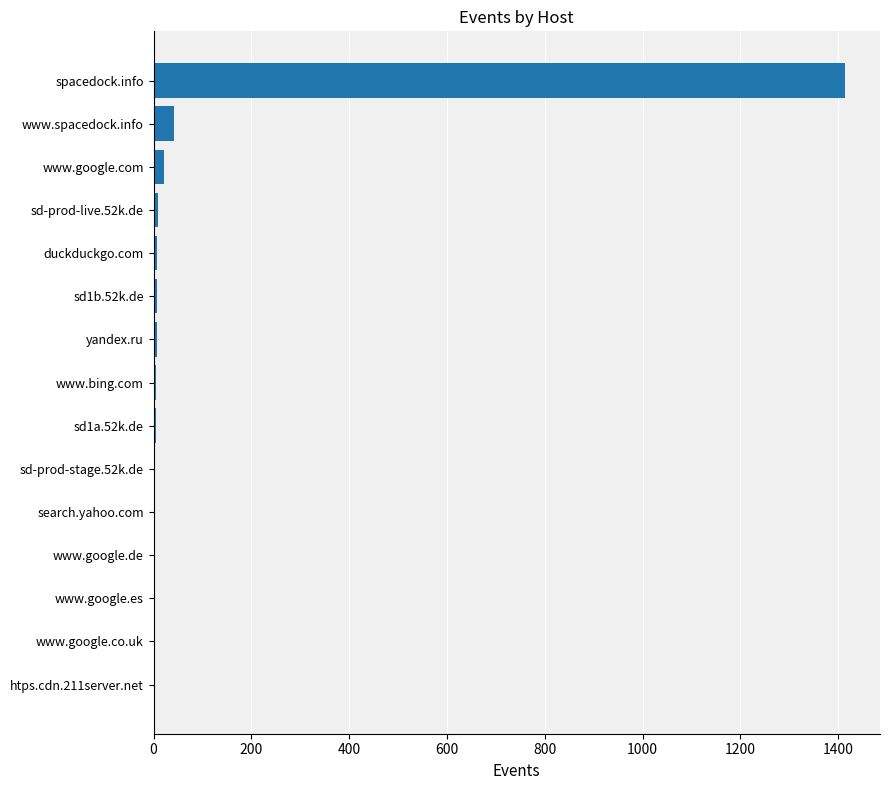

Between www.spacedock.info and sd-prod-live.52k.de, which is larger?

www.spacedock.info